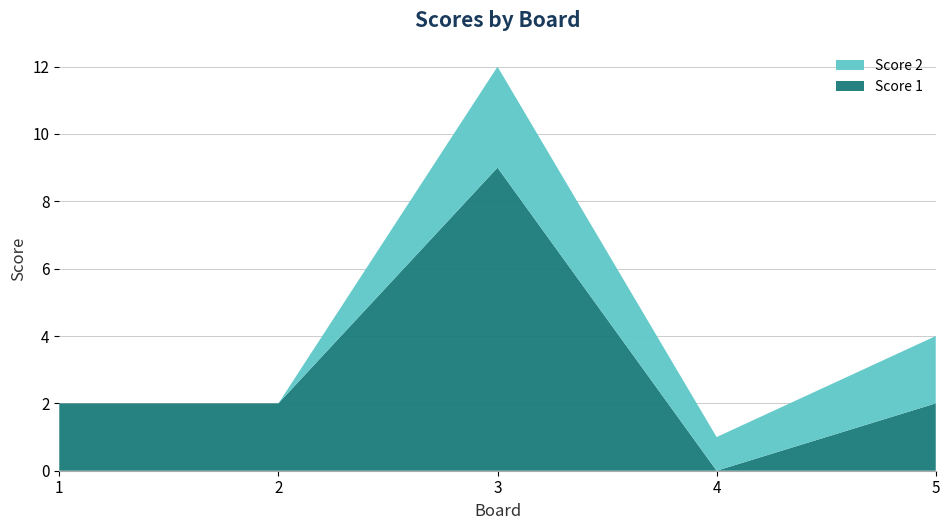

Reading left to right, extract all data points from this chart.

Score 1: 1=2	2=2	3=9	4=0	5=2
Score 2: 1=0	2=0	3=3	4=1	5=2